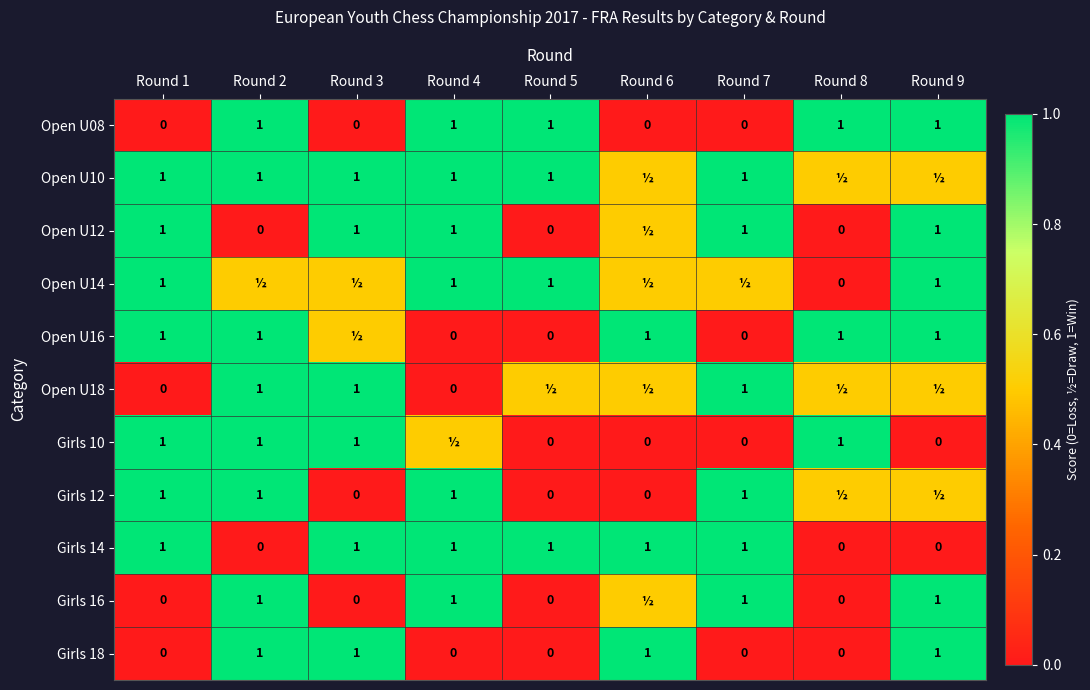

What is the total value across all series at Round 3?

7.0